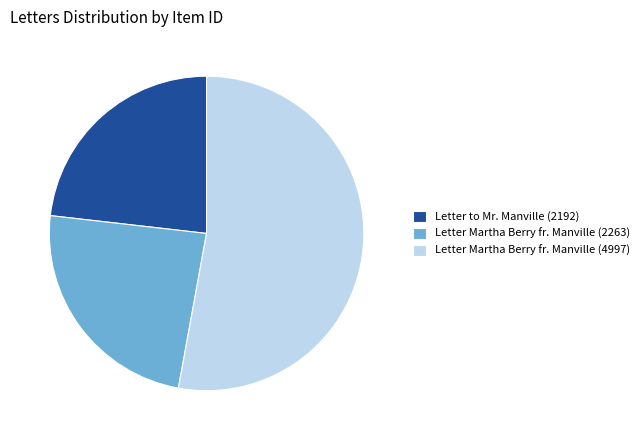

What is the smallest slice in the pie chart?

Letter to Mr. Manville (2192)